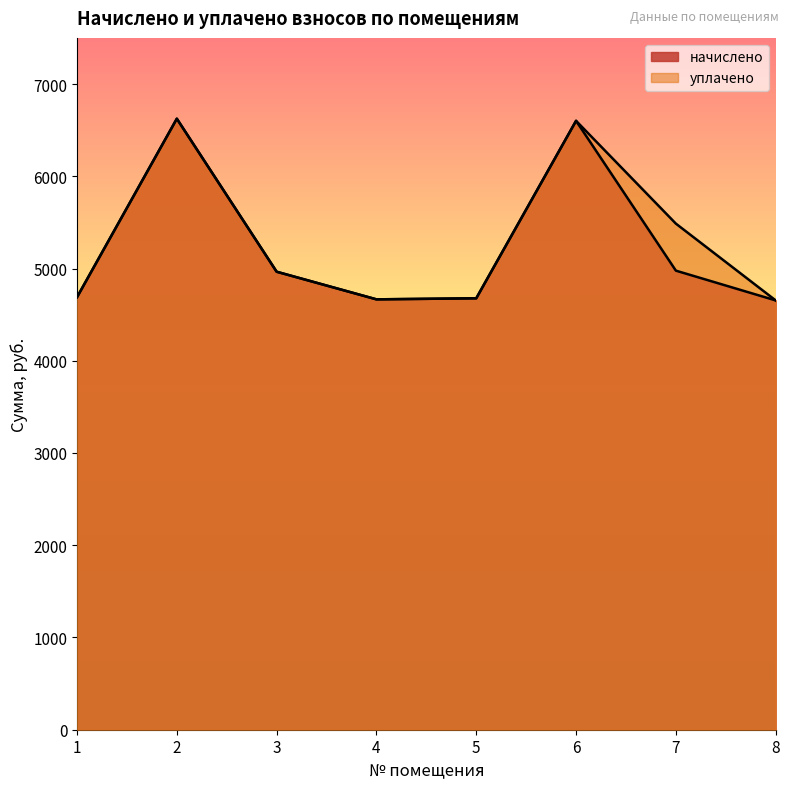

True or false: начислено has more than 2 interior local peaks.

False